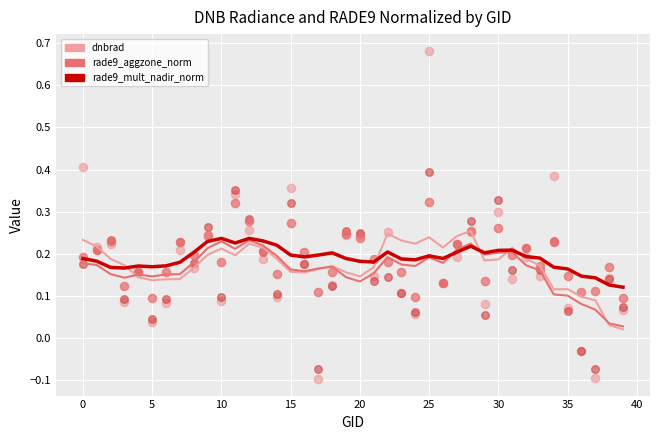

Which series reaches the maximum Y coordinate?

dnbrad